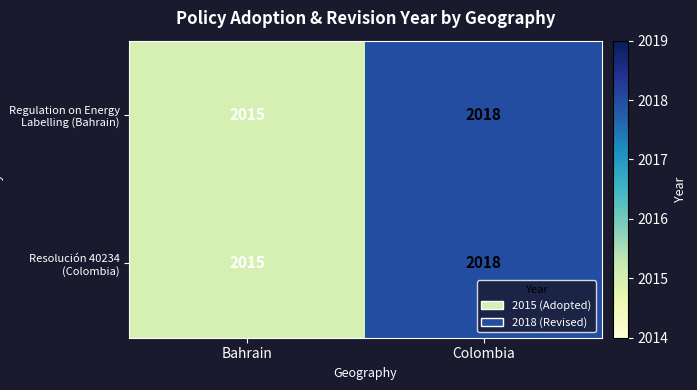

Which category has the highest value across all series?

Colombia